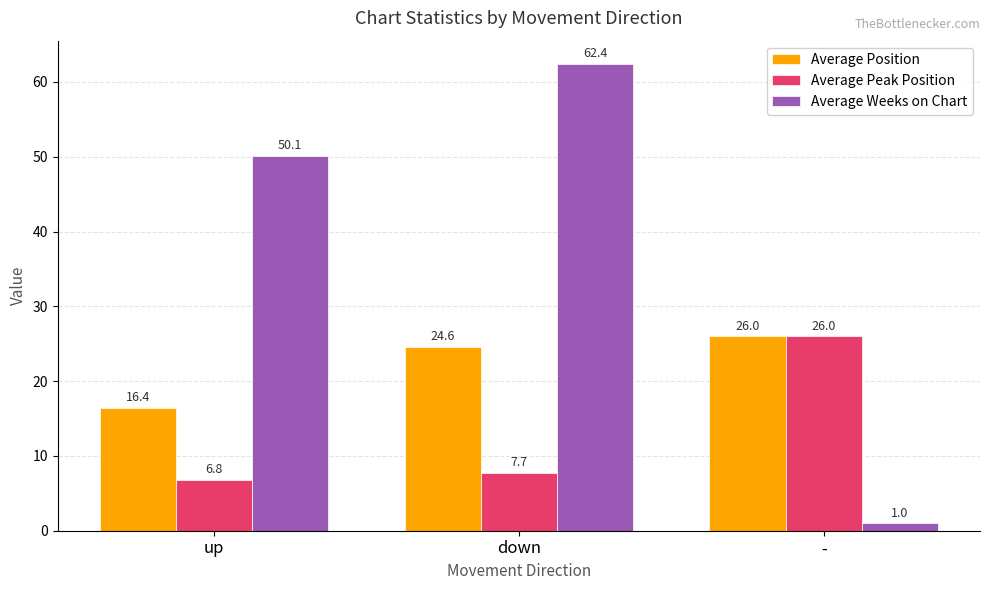

Is it true that Average Position equals 8.3 at up?

False